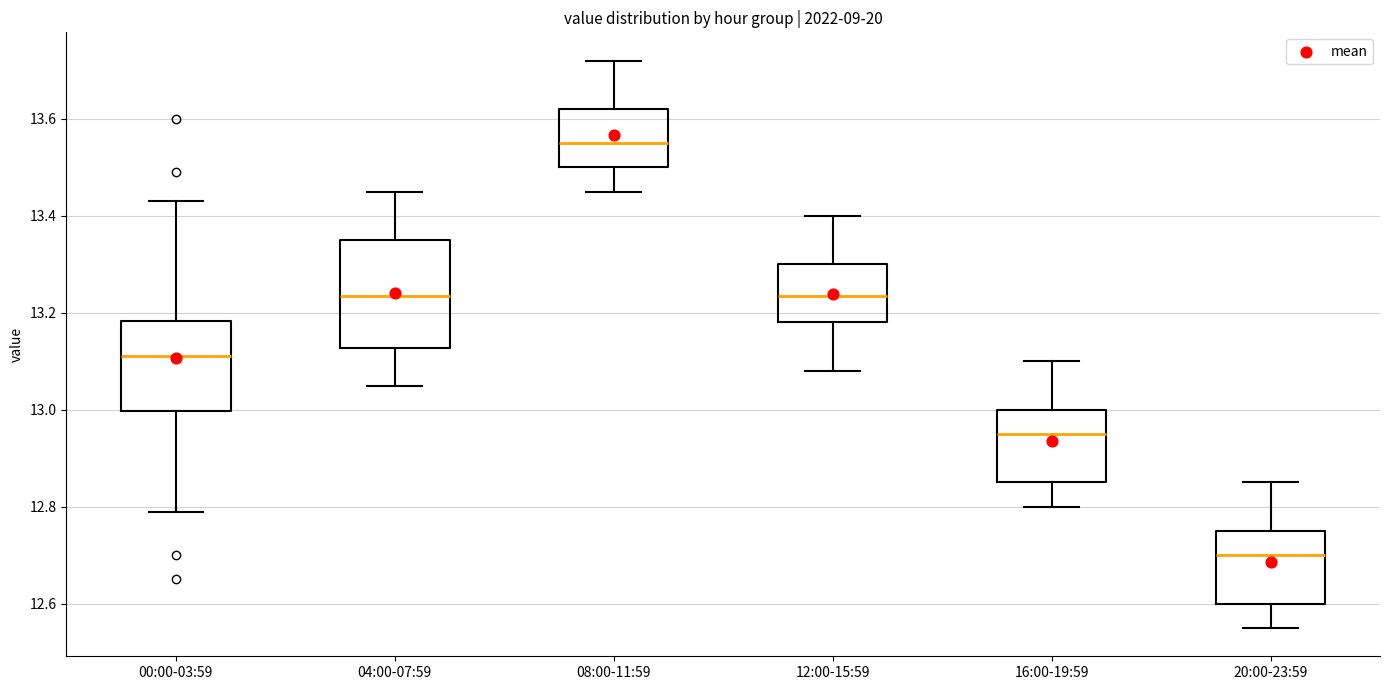

Which box is the tallest, from its lower edge to its upper edge?

04:00-07:59